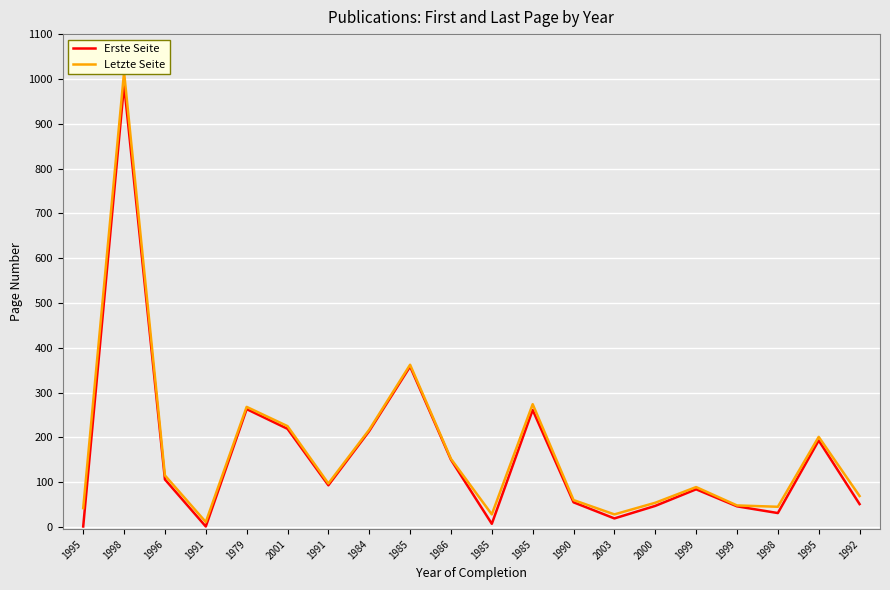

What is the difference between the highest and lowest values at 1990?

5